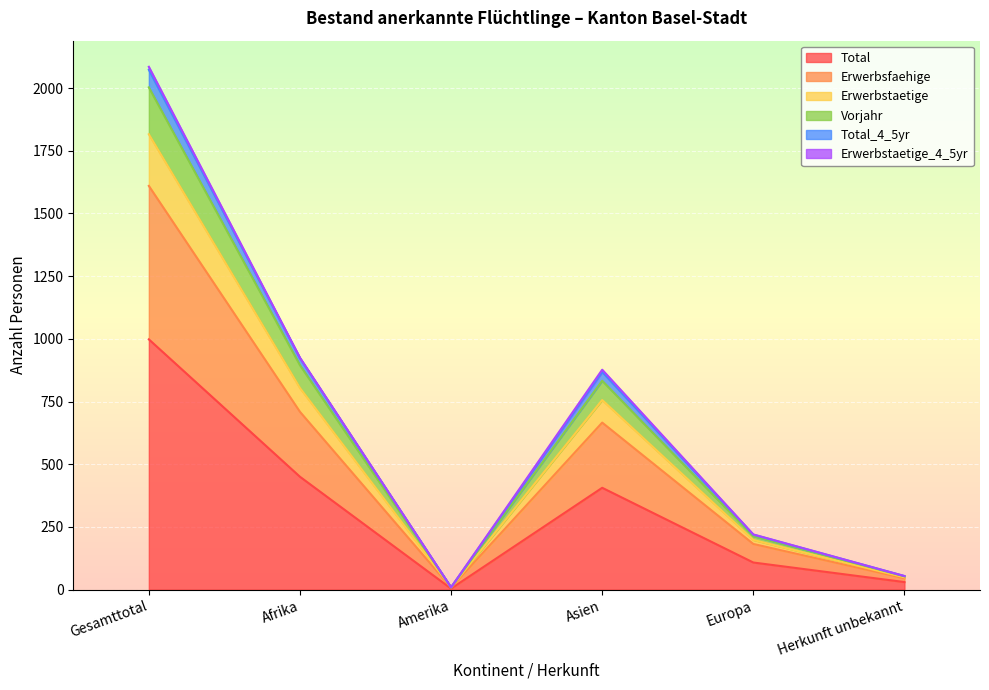

What is the minimum value for Vorjahr?

9